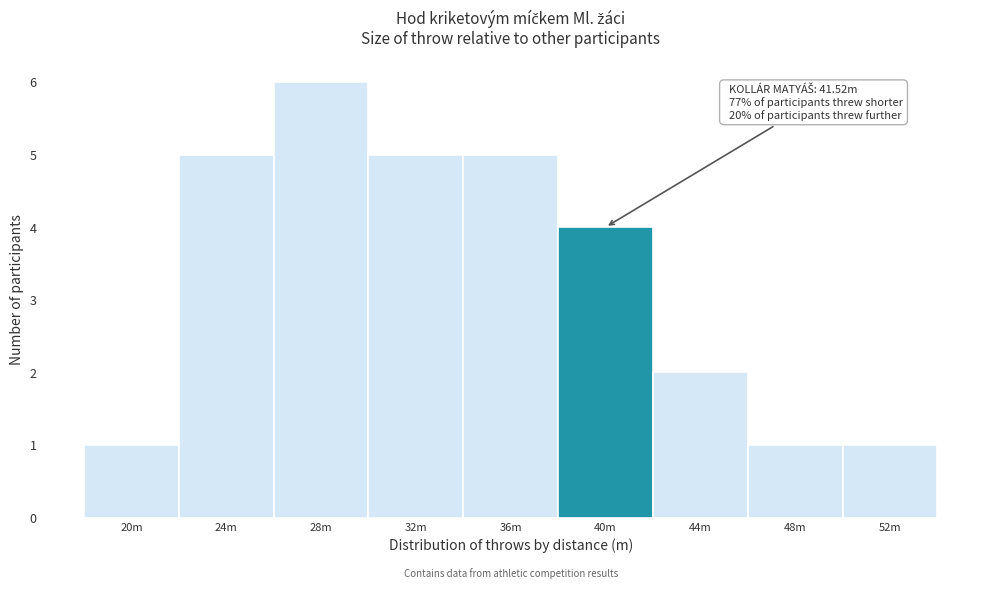

Reading left to right, what are all the values shown in this chart?

20m=1	24m=5	28m=6	32m=5	36m=5	40m=4	44m=2	48m=1	52m=1